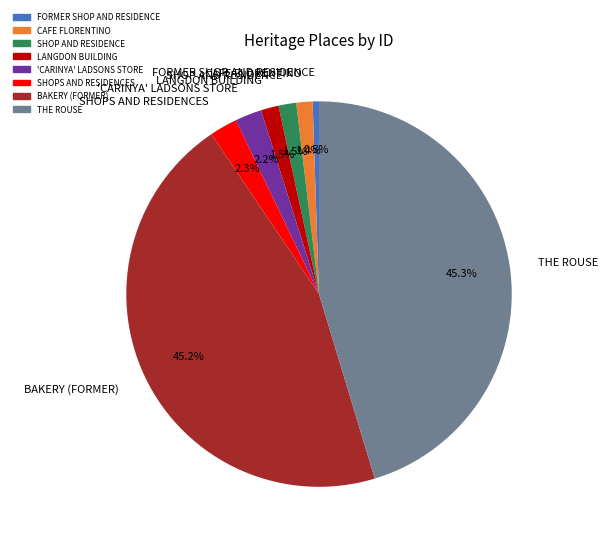

How many slices are in this pie chart?

8